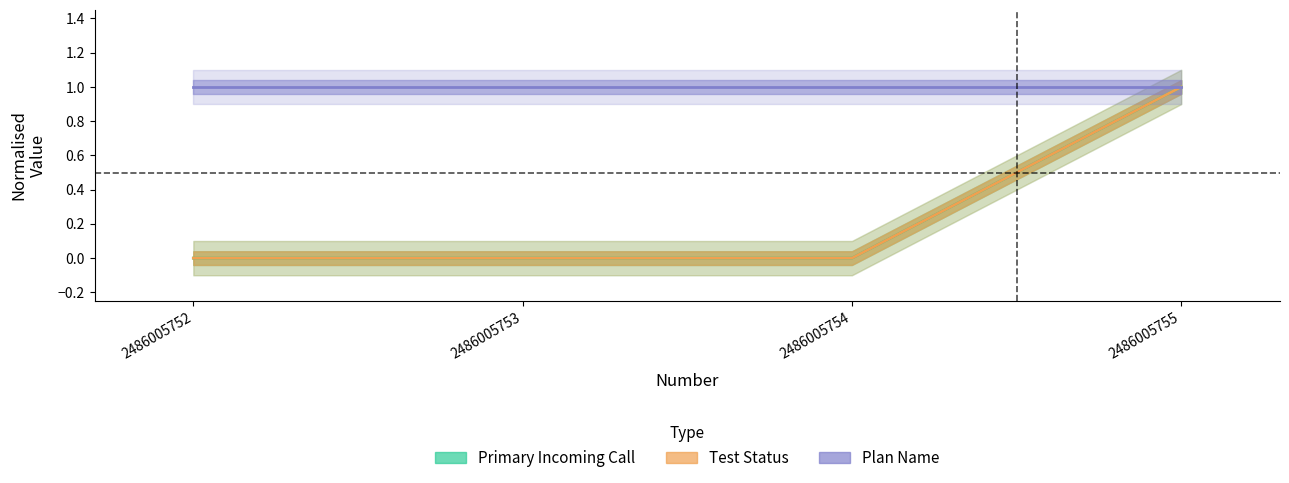

Reading left to right, extract all data points from this chart.

Primary Incoming Call: 2486005752=0.0	2486005753=0.0	2486005754=0.0	2486005755=1.0
Test Status: 2486005752=0.0	2486005753=0.0	2486005754=0.0	2486005755=1.0
Plan Name: 2486005752=1.0	2486005753=1.0	2486005754=1.0	2486005755=1.0